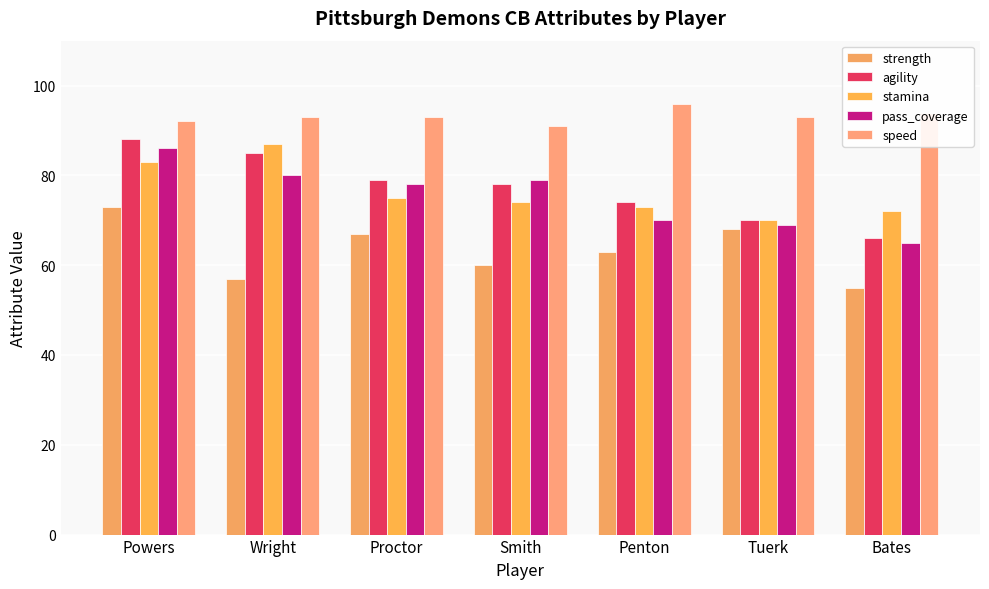

Reading left to right, transcribe all the data shown in this chart.

strength: Powers=73	Wright=57	Proctor=67	Smith=60	Penton=63	Tuerk=68	Bates=55
agility: Powers=88	Wright=85	Proctor=79	Smith=78	Penton=74	Tuerk=70	Bates=66
stamina: Powers=83	Wright=87	Proctor=75	Smith=74	Penton=73	Tuerk=70	Bates=72
pass_coverage: Powers=86	Wright=80	Proctor=78	Smith=79	Penton=70	Tuerk=69	Bates=65
speed: Powers=92	Wright=93	Proctor=93	Smith=91	Penton=96	Tuerk=93	Bates=94